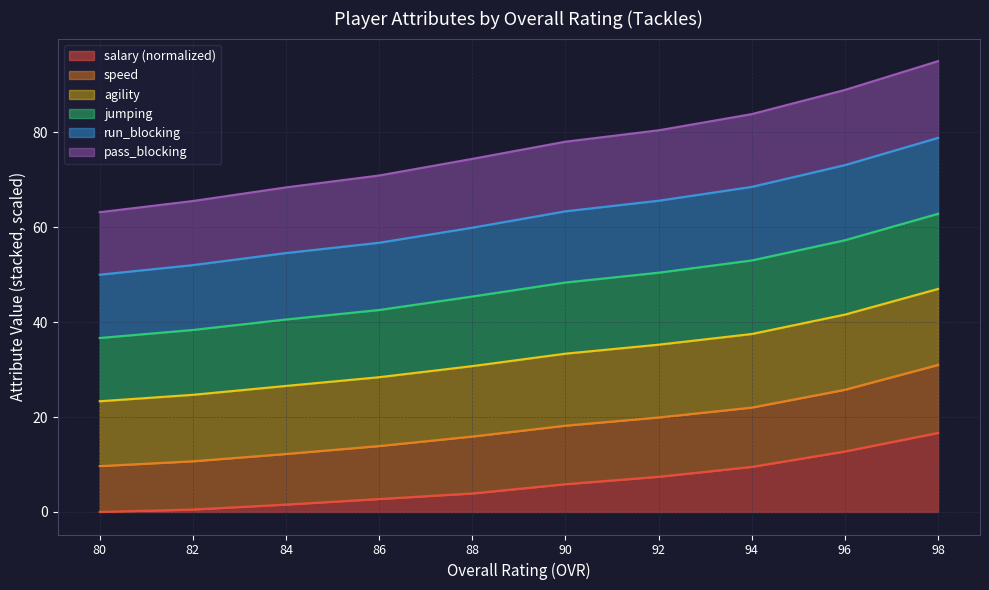

True or false: salary and pass_blocking cross at least once.

False